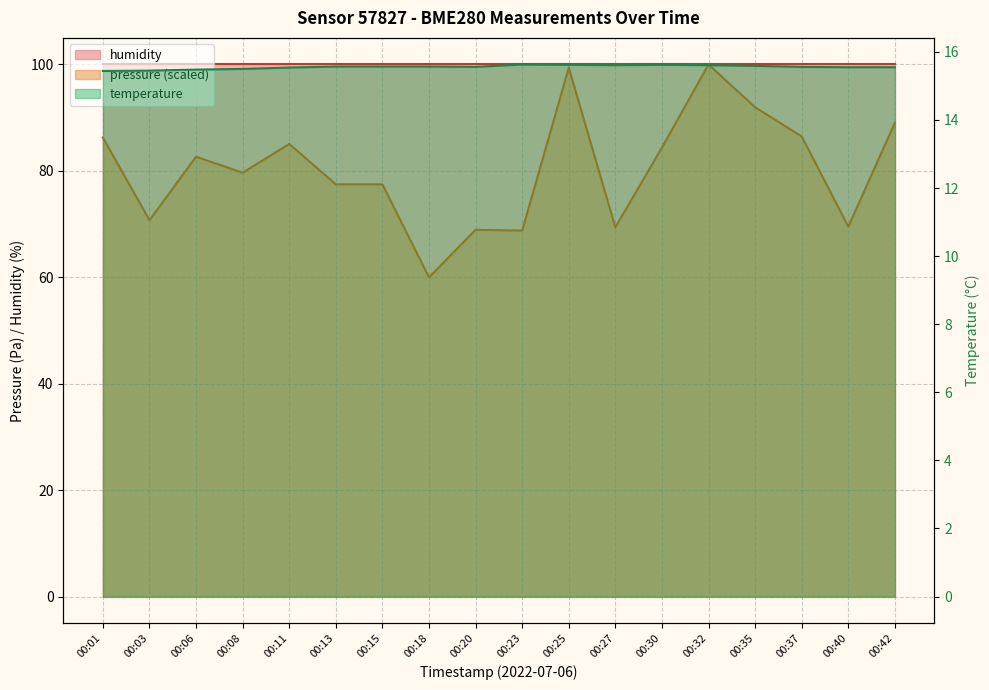

What is the total value across all series at 00:13?

93.0